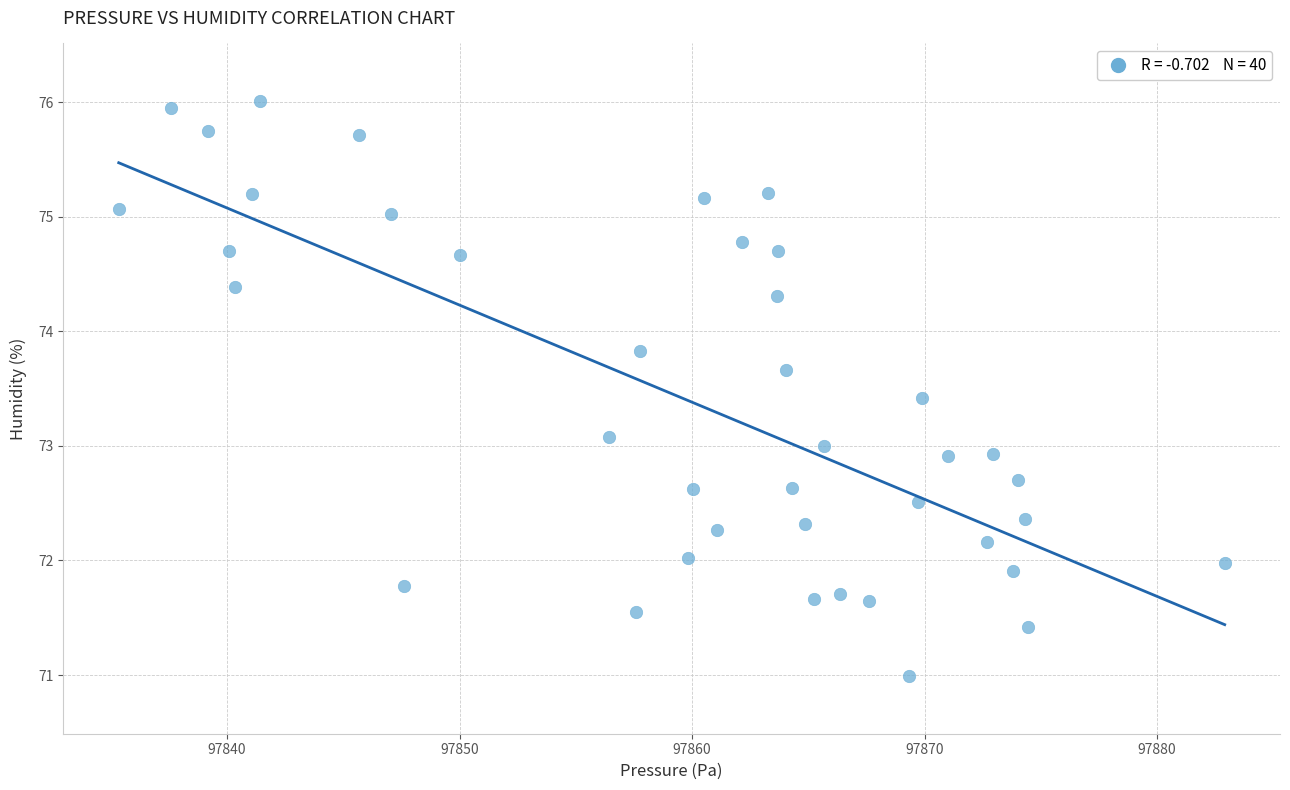

What is the range of X values (max minus min)?

47.6